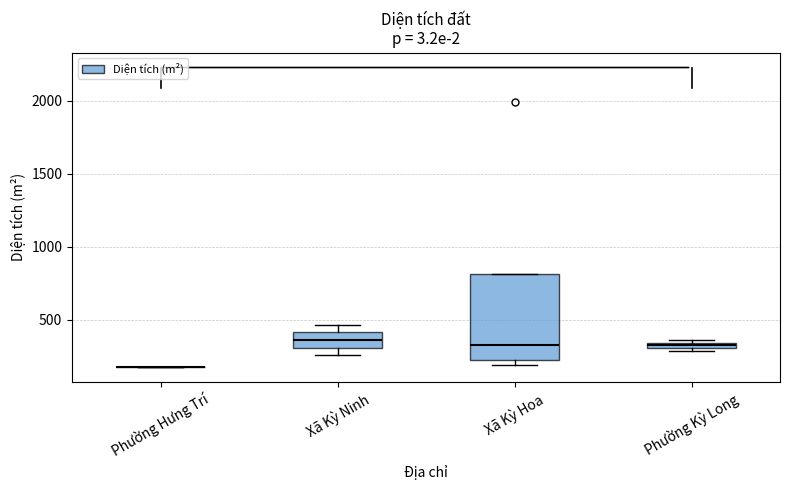

Comparing the boxes themselves (not the whiskers), which one is the tallest?

Xã Kỳ Hoa